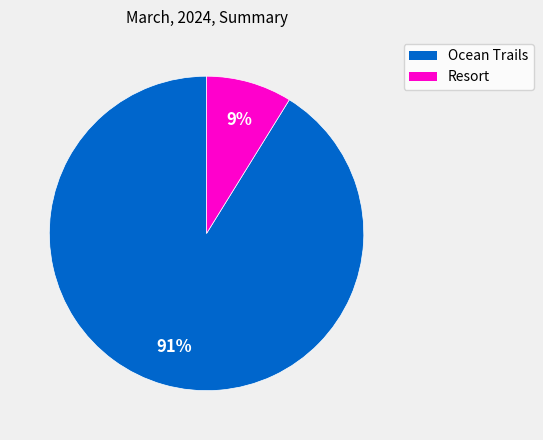

Count the number of slices in the pie.

2